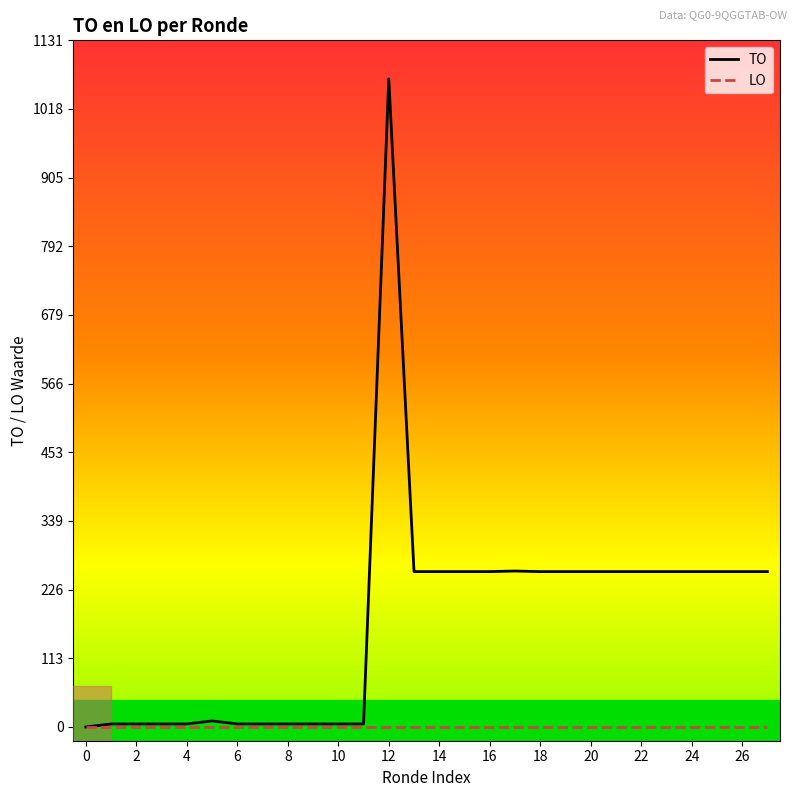

List the series in order of their peak value, highest first.

TO, LO